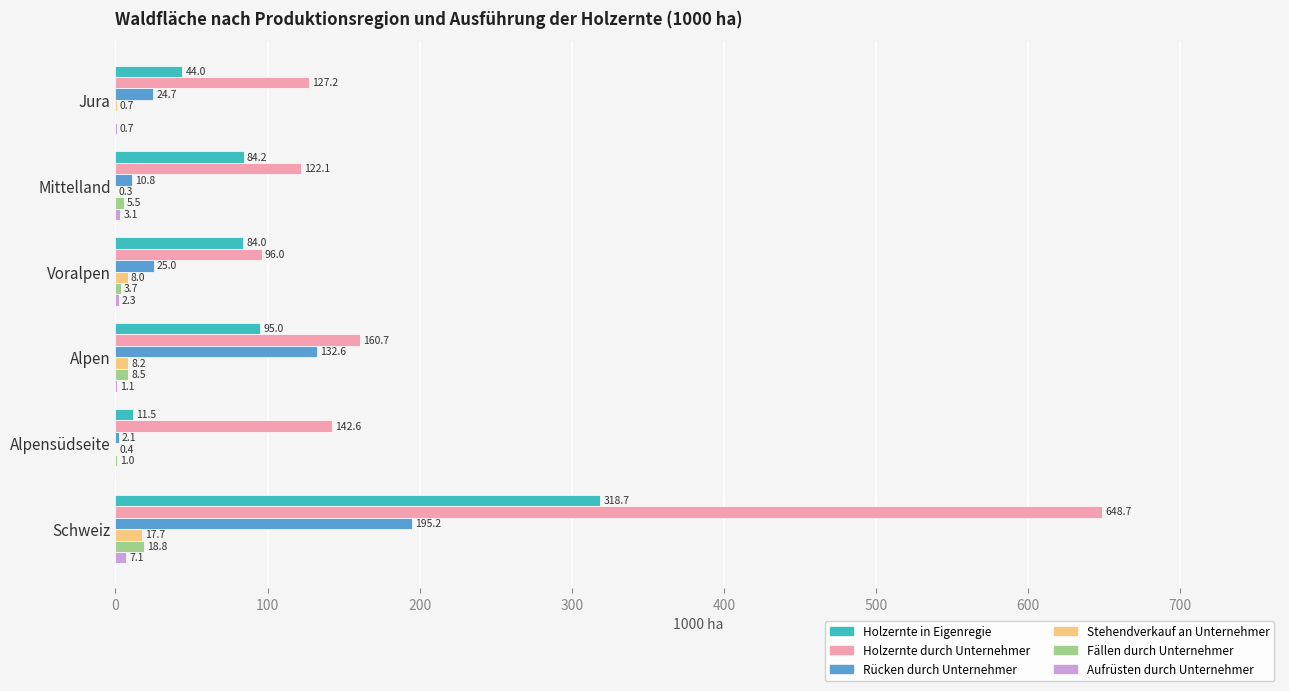

True or false: Stehendverkauf an Unternehmer has a value of 8.0 at Voralpen.

True